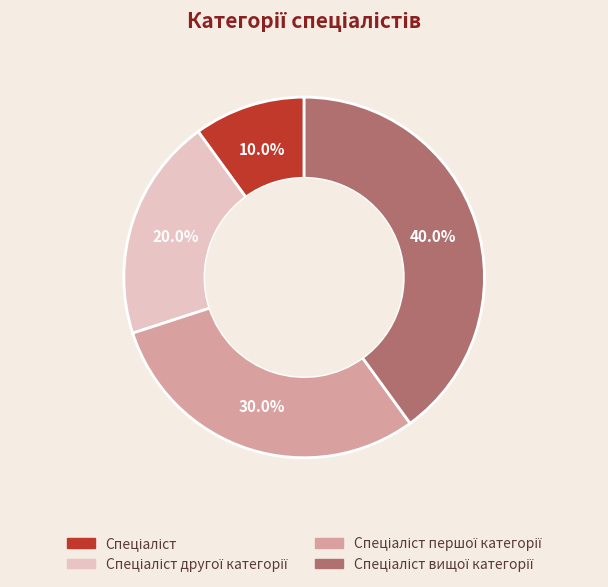

Is there any slice that represents more than half of the pie?

No